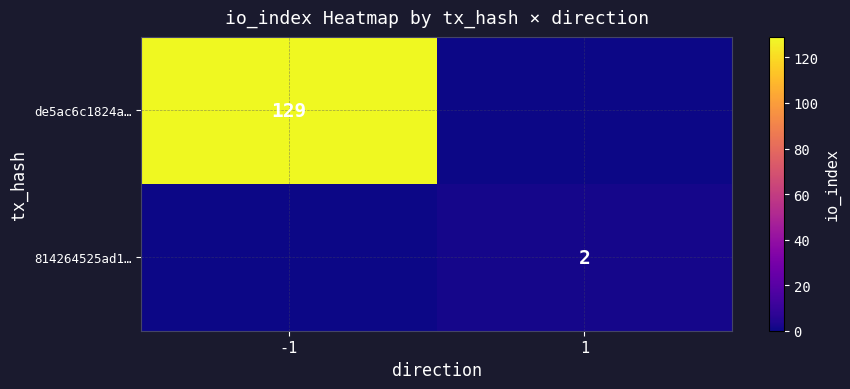

The value of de5ac6c1824a… at -1 is 39. True or false?

False